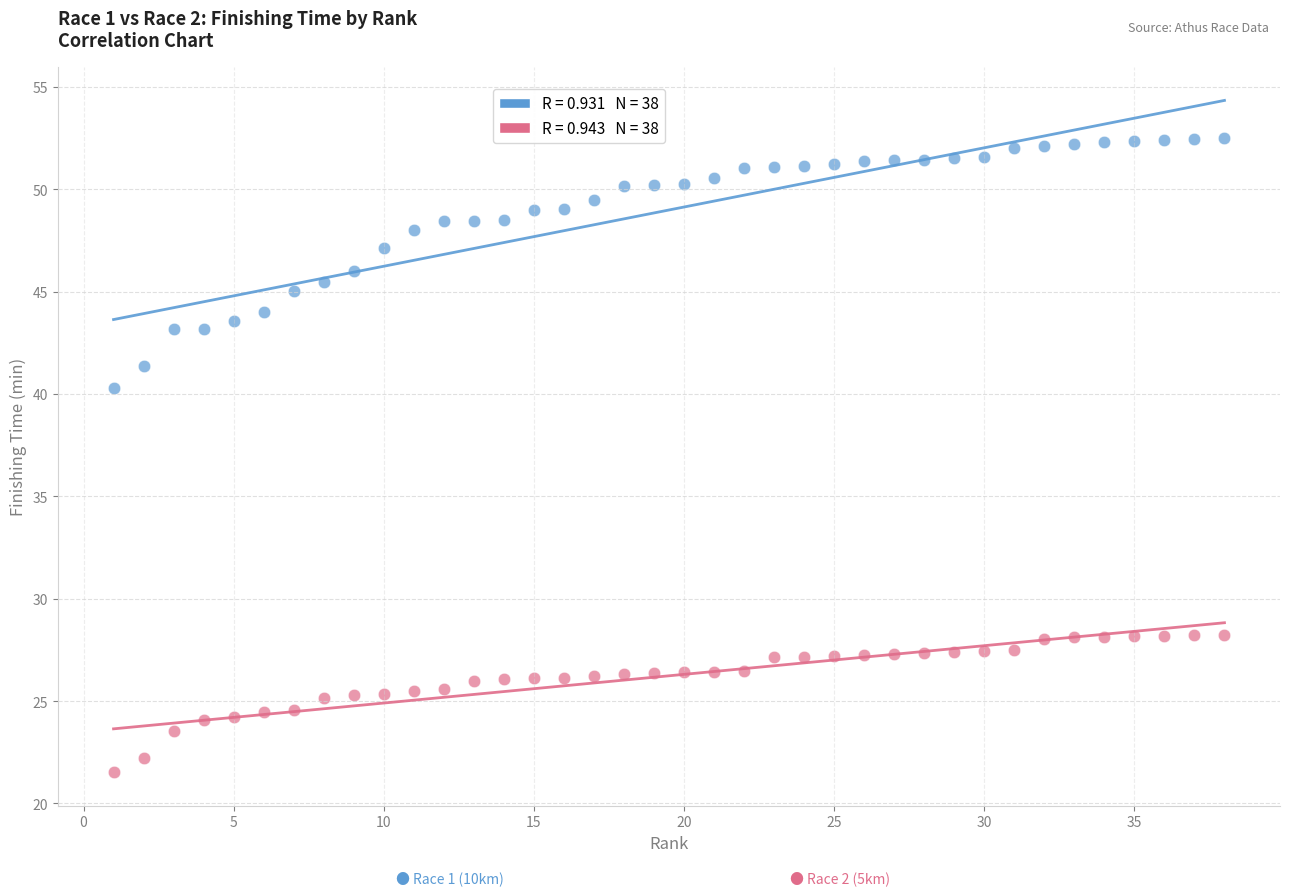

Across all series, what Y value is closest to 37?

40.3